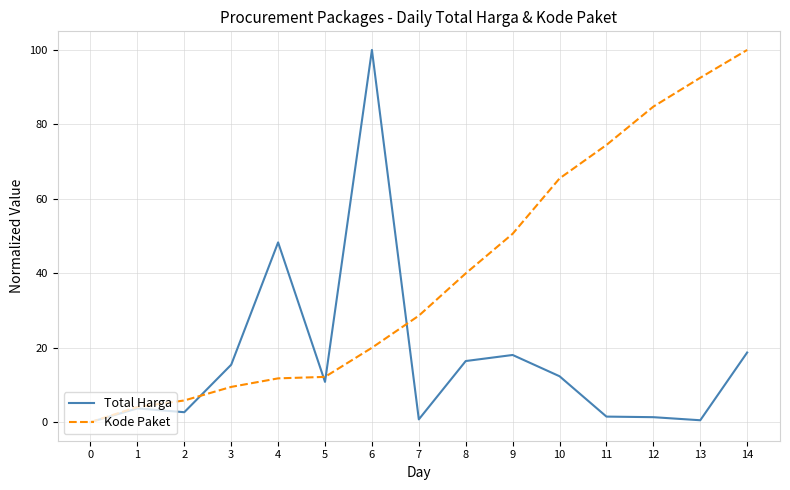

Is the value of Kode Paket at 13 greater than the value of Total Harga at 2?

Yes